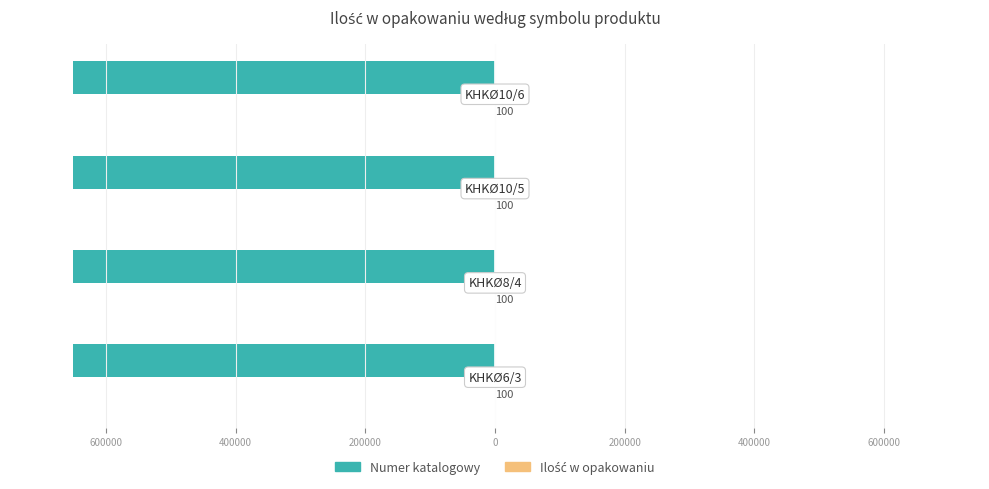

List the series in order of their peak value, lowest first.

Numer katalogowy, Ilość w opakowaniu